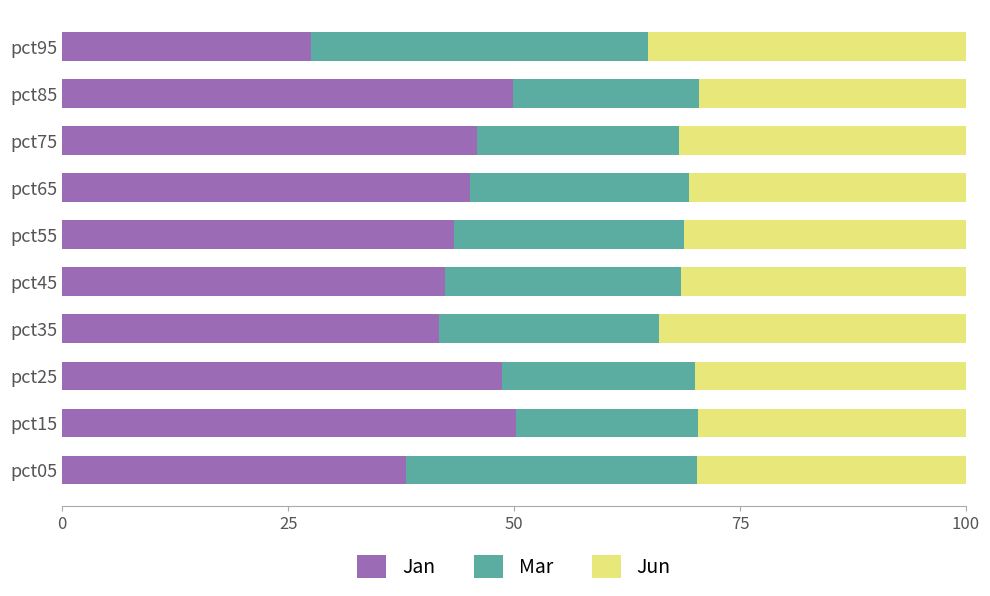

What is the difference between the second highest and minimum values in the Jan series?

22.3